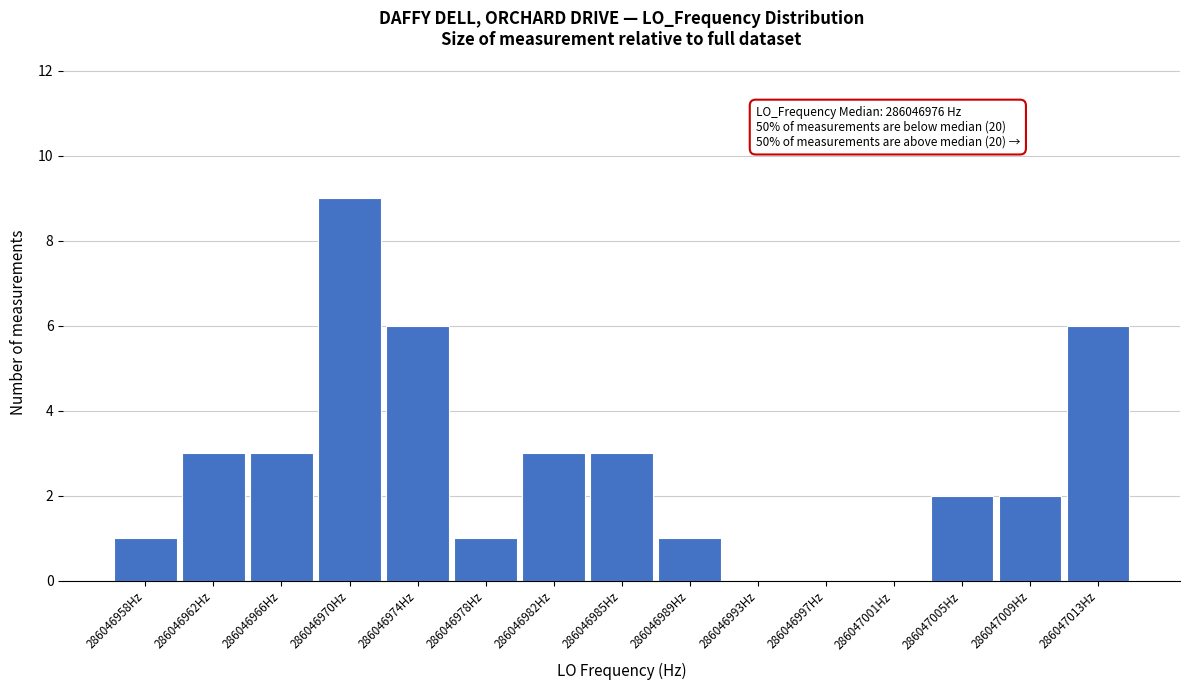

Reading left to right, transcribe all the data shown in this chart.

286046958Hz=1	286046962Hz=3	286046966Hz=3	286046970Hz=9	286046974Hz=6	286046978Hz=1	286046982Hz=3	286046985Hz=3	286046989Hz=1	286046993Hz=0	286046997Hz=0	286047001Hz=0	286047005Hz=2	286047009Hz=2	286047013Hz=6